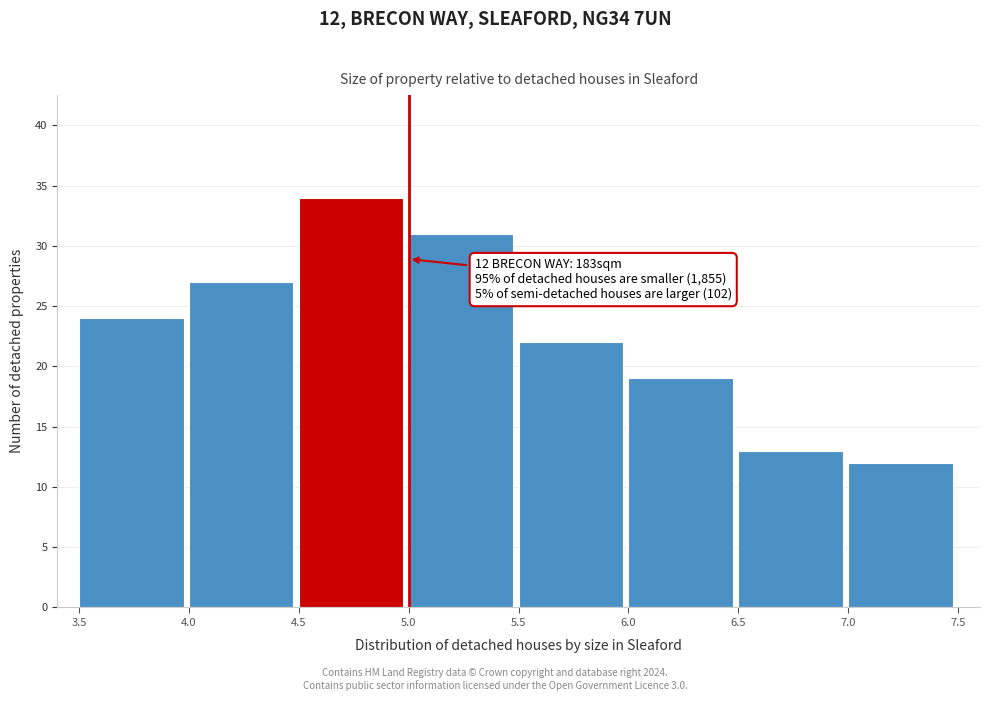

Which range on the x-axis has the tallest bar?

4.5 to 5.0